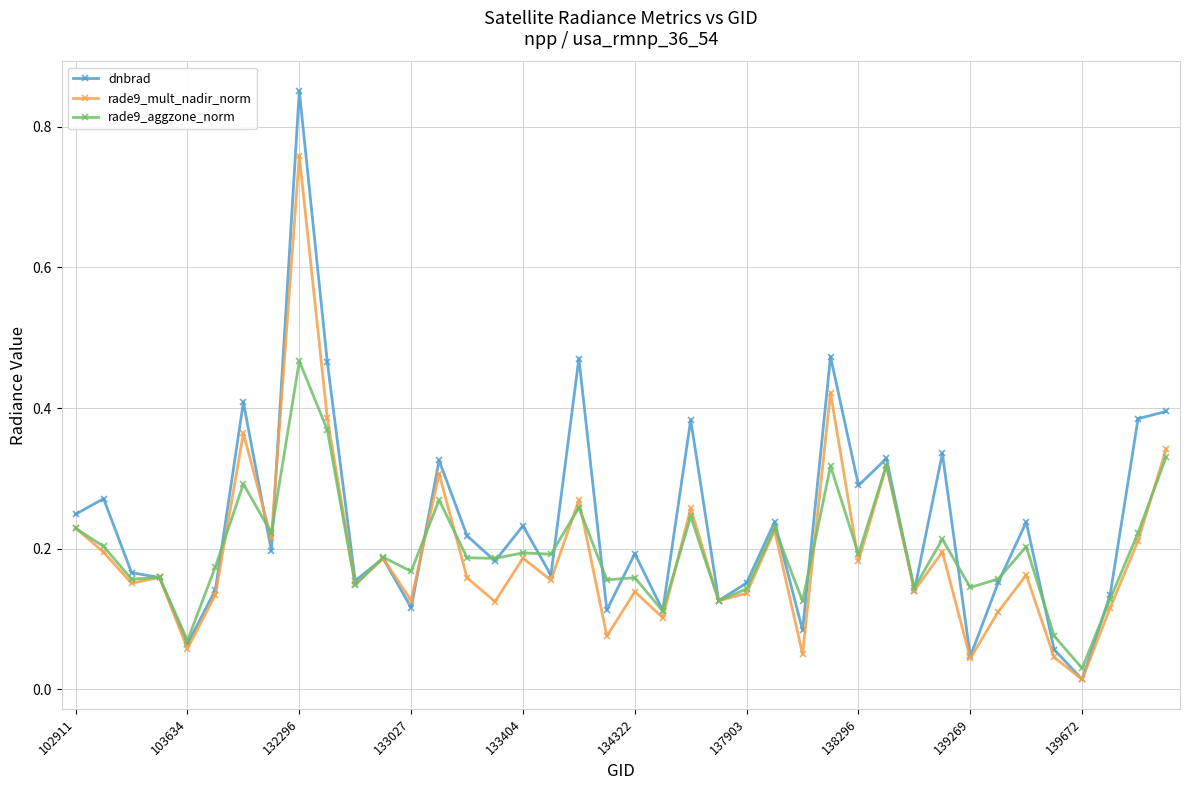

True or false: rade9_aggzone_norm has more than 0 points higher than both neighbors.

True